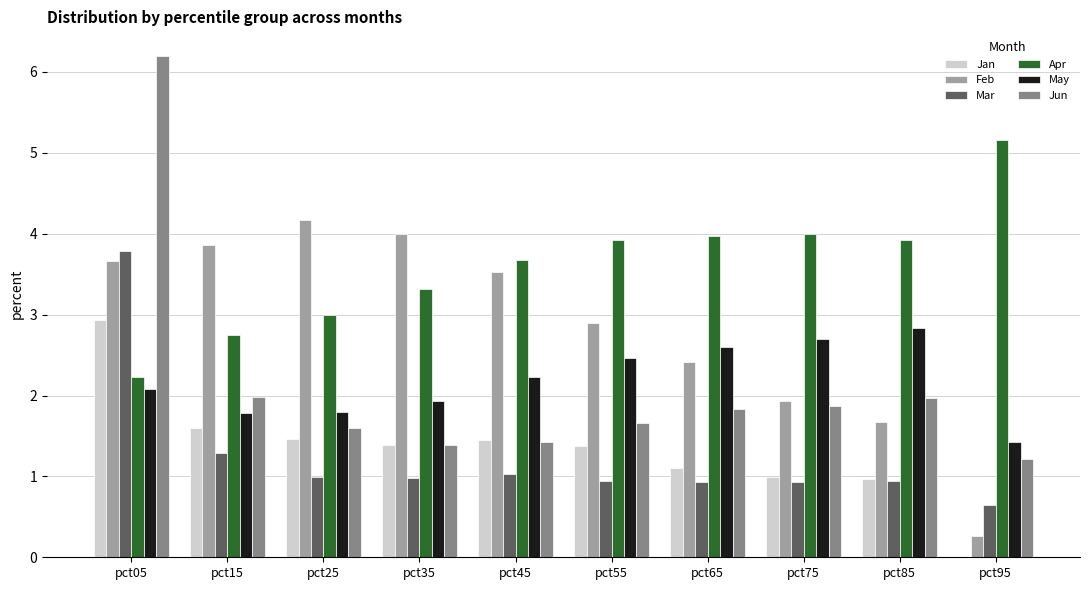

Which category has the highest value across all series?

pct05